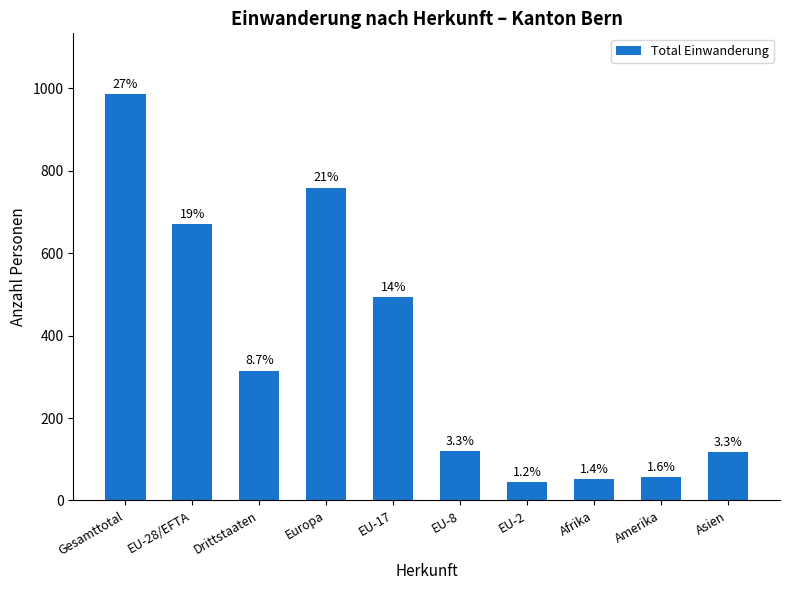

What is the greatest value displayed?

986